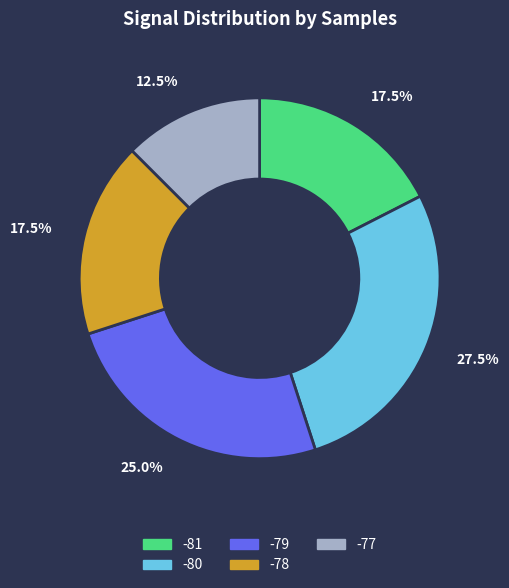

Combined, what portion of the pie is -78 and -77?

30.0%